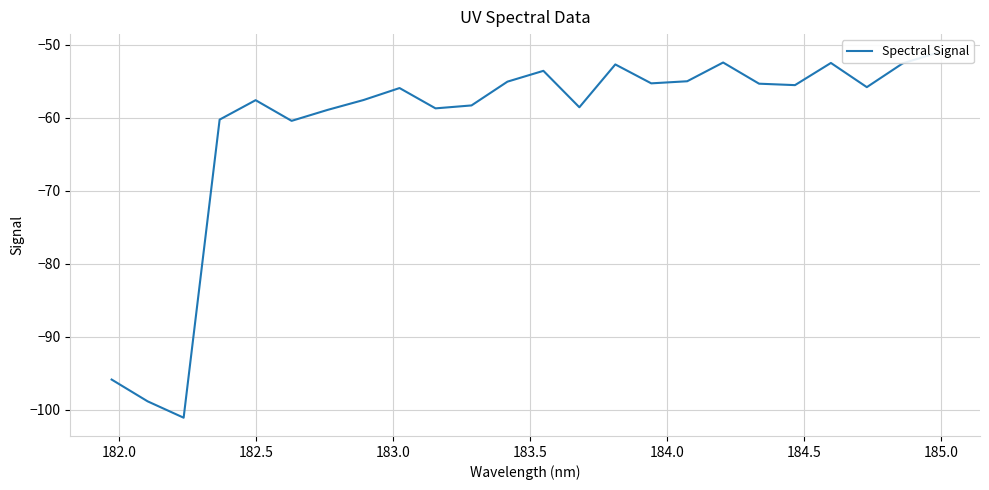

The value at 11 is -28.5. True or false?

False